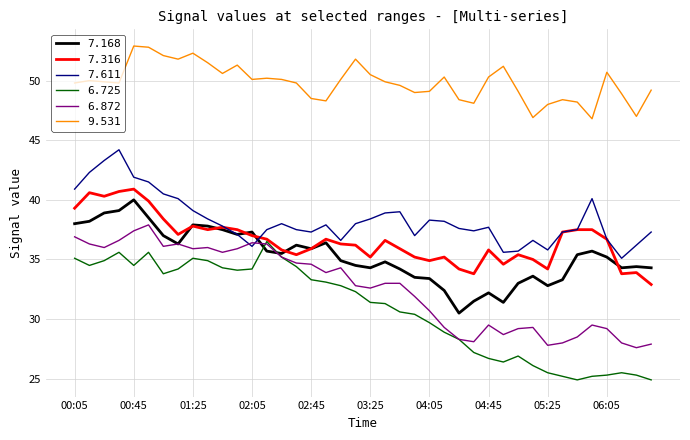

In 6.872, how many points are lower than both neighbors (excluding endpoints)?

10